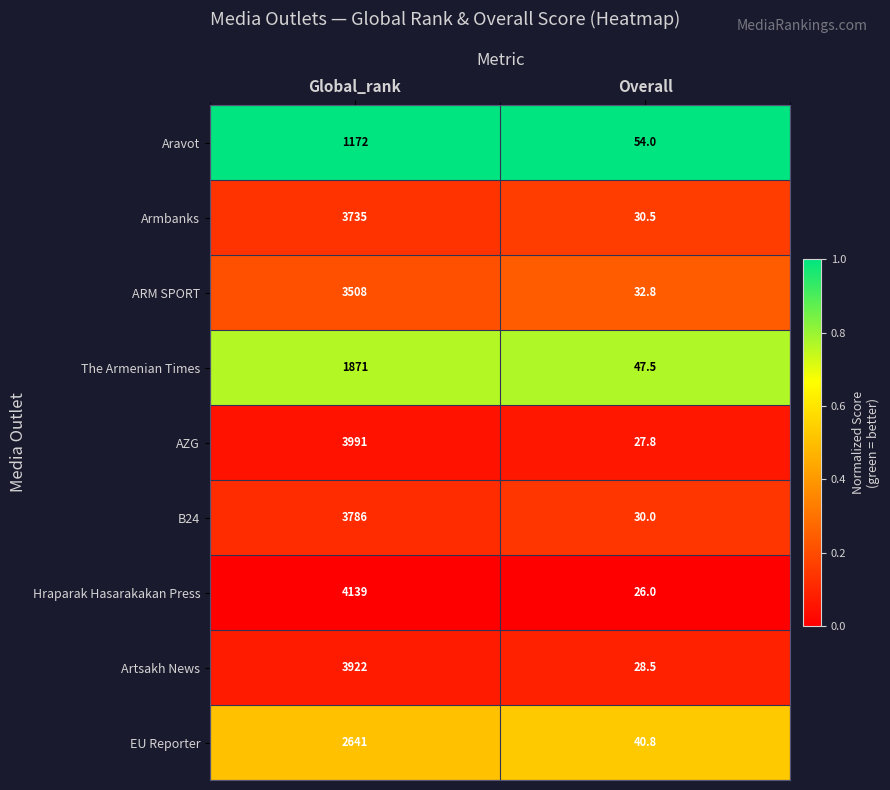

Which series has the largest range (max minus min)?

Hraparak Hasarakakan Press